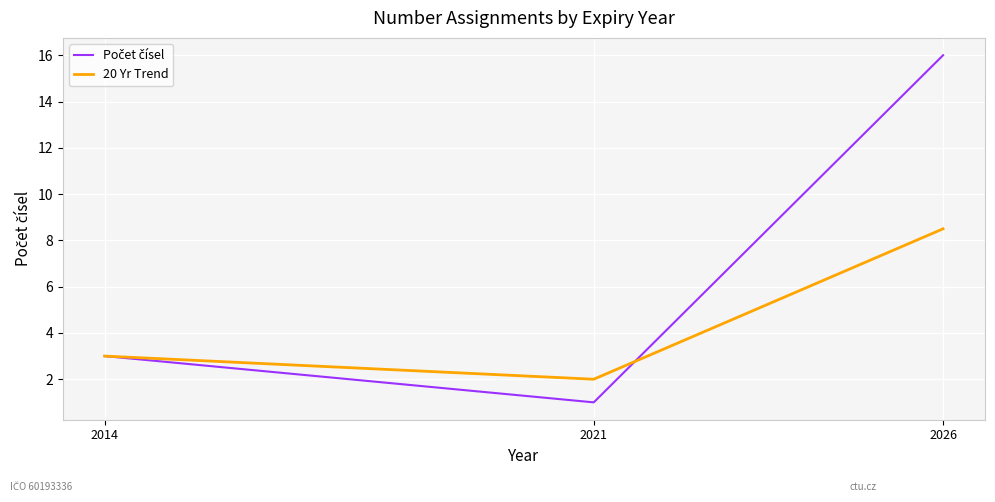

At which category is the sum across all series the highest?

2026